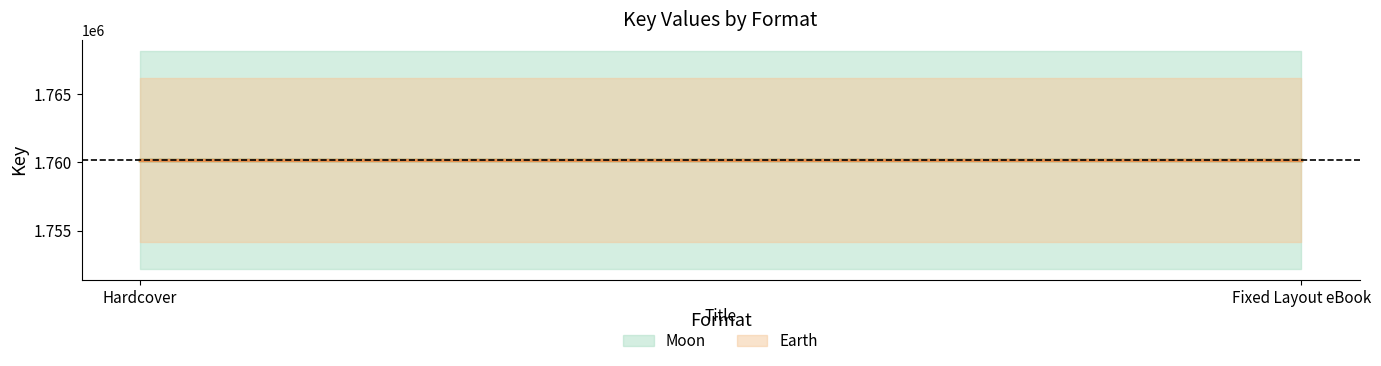

What position from the left is Hardcover?

1